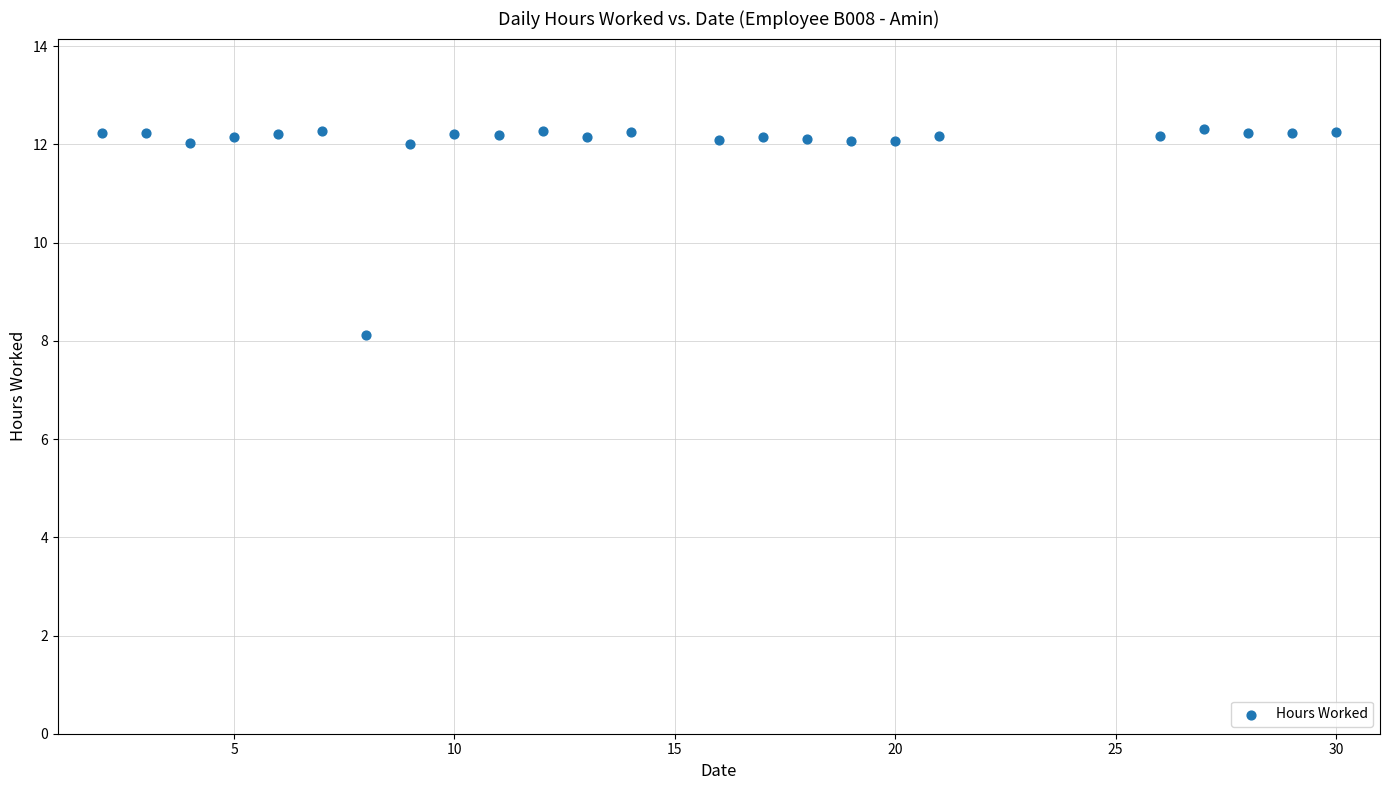

What is the range of X values (max minus min)?

28.0